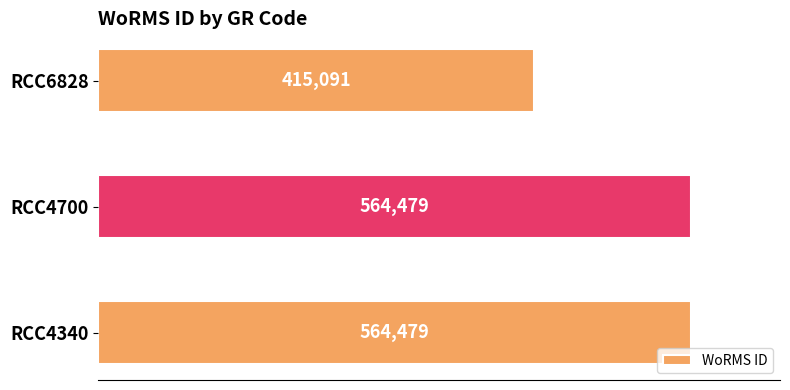

Reading bottom to top, list all the values displayed in this chart.

564479	564479	415091